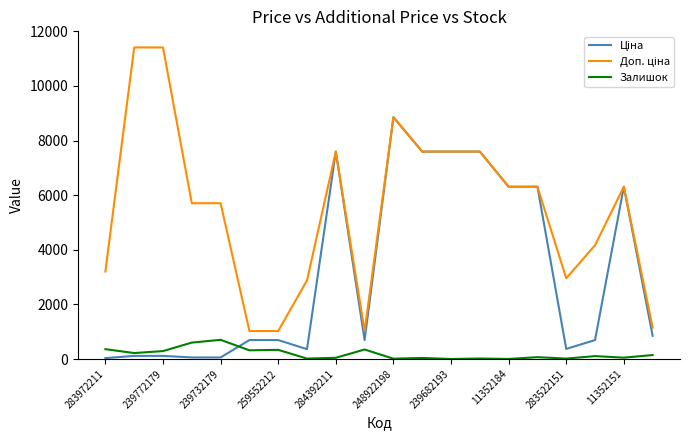

What is the maximum value shown in the chart?

11410.0